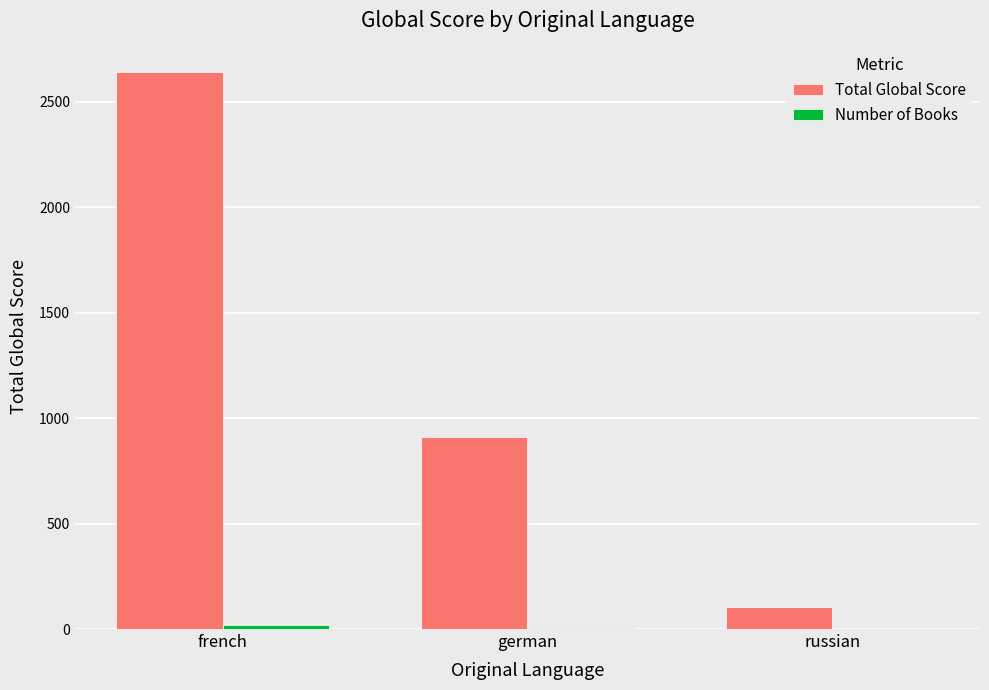

What is the total value across all series at french?

2662